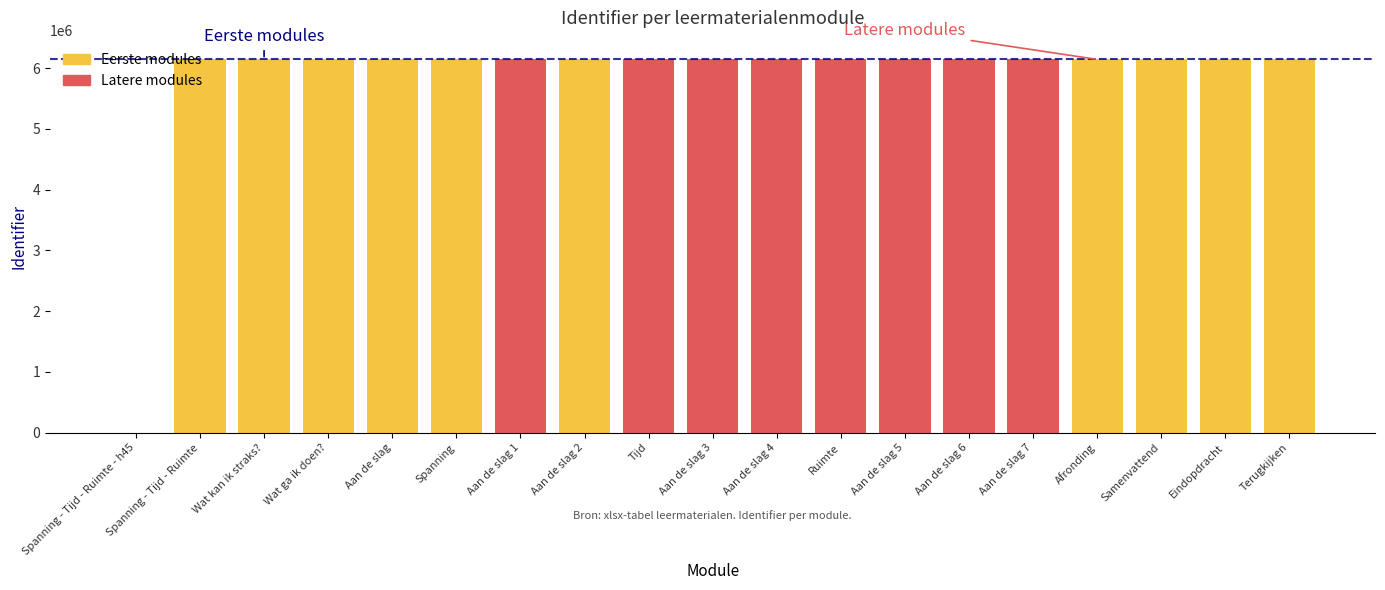

How many bars are there in total?

19